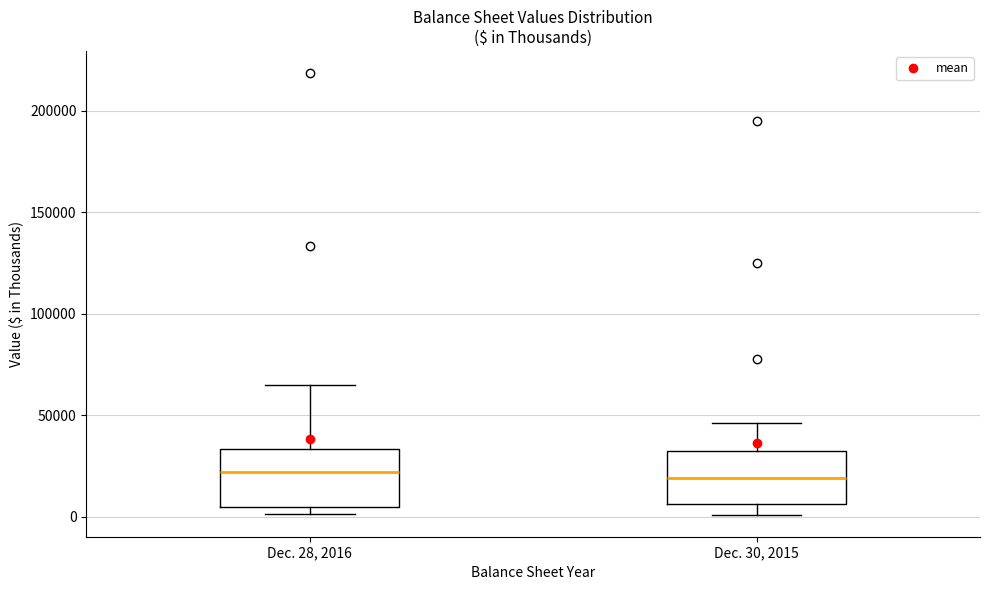

Where does the median line of the box for Dec. 28, 2016 sit on the y-axis? The values are not printed on the chart, so give them approximately, as read against the axis.

20000